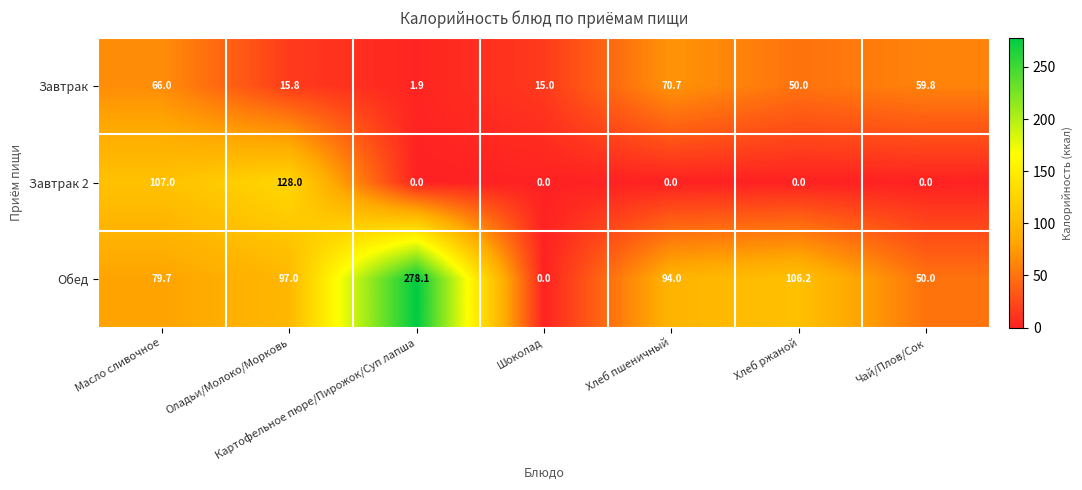

The Завтрак 2 series shows 0.0 at Хлеб ржаной. True or false?

True